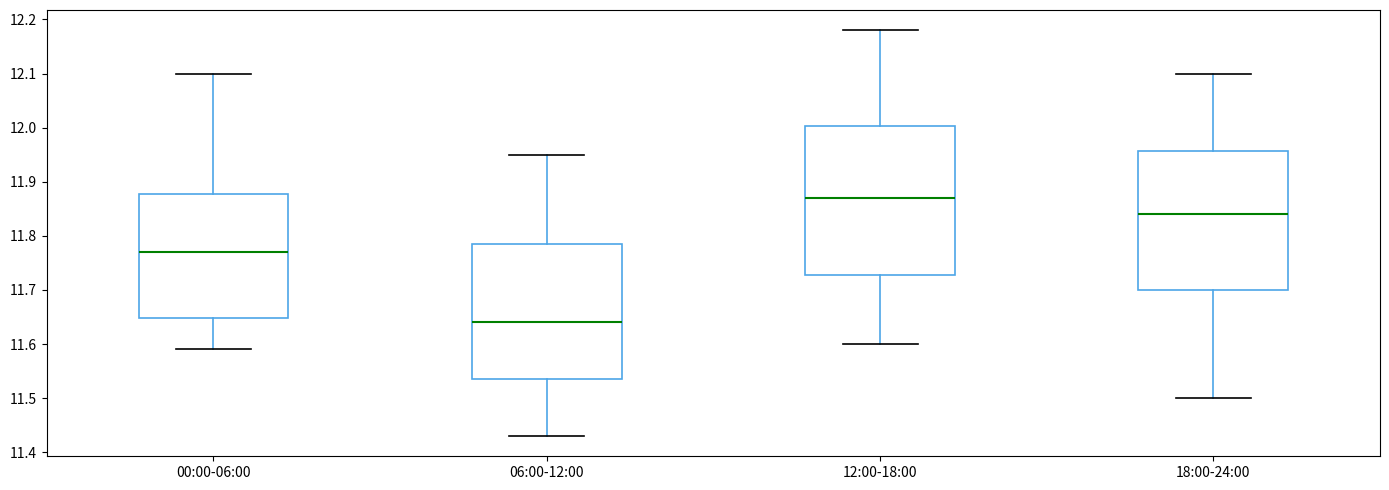

Reading left to right, transcribe this box plot: for each box, give where its median line is, the range the box spans, and where its two whiskers end, as read against the y-axis. The values are not printed on the chart, so give them approximately, as read against the axis.

00:00-06:00: median 11.77, box 11.65 to 11.88, whiskers 11.59 to 12.10
06:00-12:00: median 11.64, box 11.54 to 11.79, whiskers 11.43 to 11.95
12:00-18:00: median 11.87, box 11.73 to 12.00, whiskers 11.60 to 12.18
18:00-24:00: median 11.84, box 11.70 to 11.96, whiskers 11.50 to 12.10